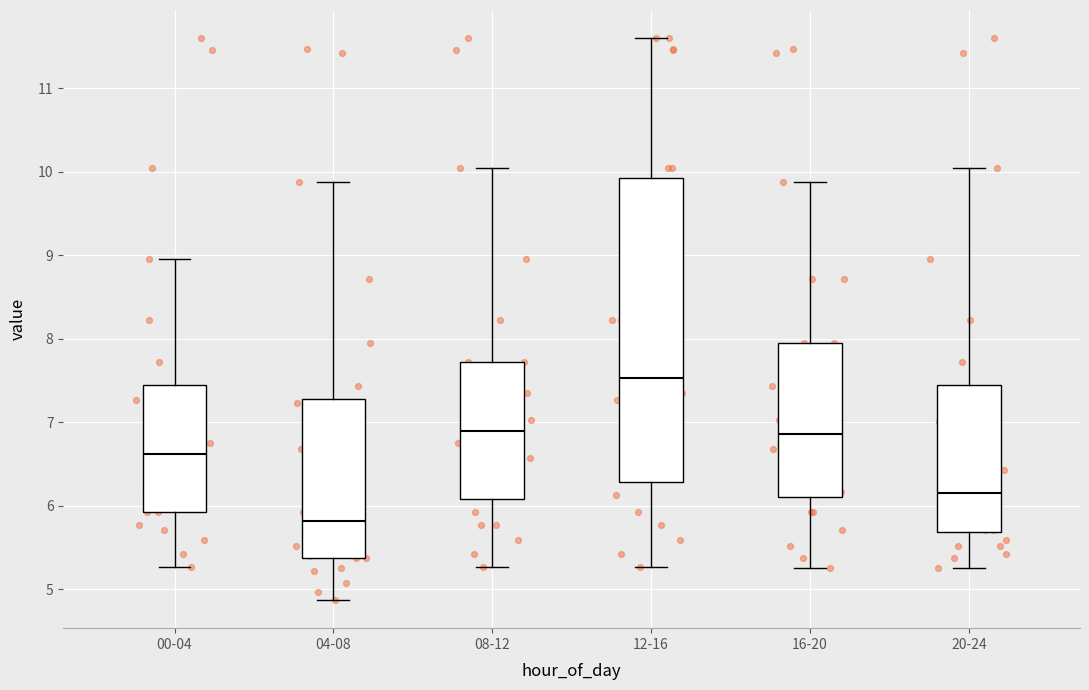

Where does the lower whisker of the box for 16-20 end on the y-axis? The values are not printed on the chart, so give them approximately, as read against the axis.

5.3